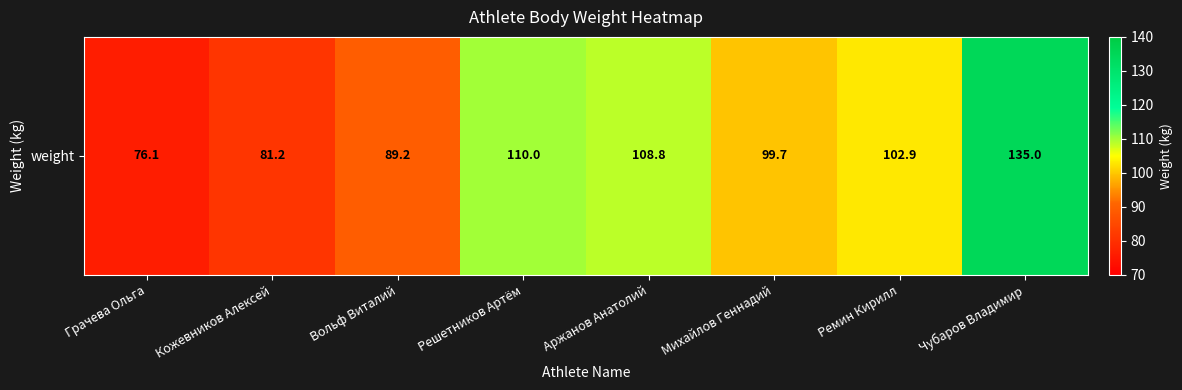

Reading right to left, extract all data points from this chart.

Чубаров Владимир=135.0	Ремин Кирилл=102.9	Михайлов Геннадий=99.7	Аржанов Анатолий=108.8	Решетников Артём=110.0	Вольф Виталий=89.2	Кожевников Алексей=81.2	Грачева Ольга=76.1